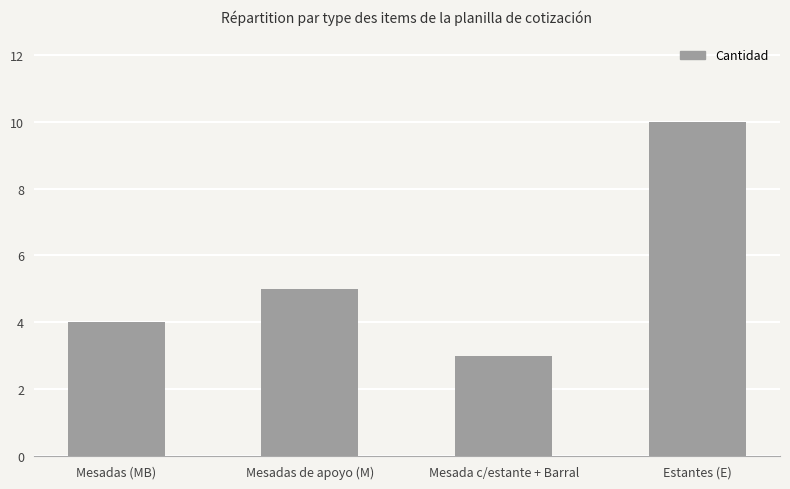

What position from the left is Mesadas de apoyo (M)?

2